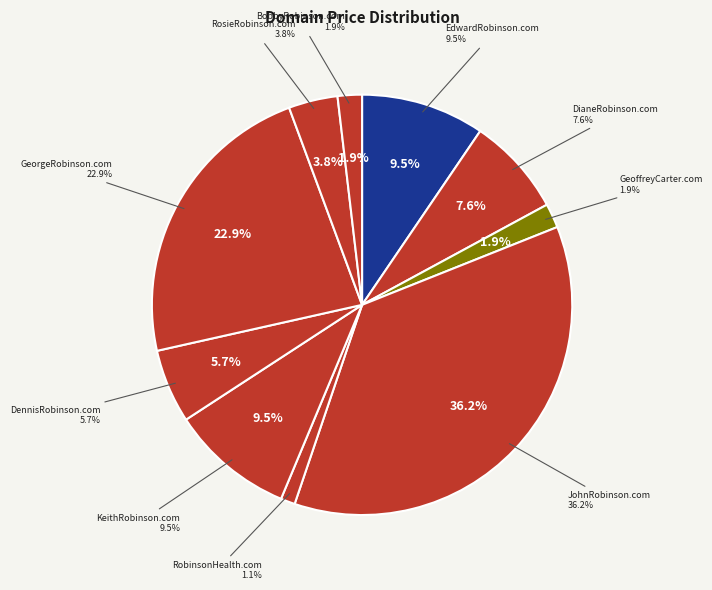

True or false: RosieRobinson.com accounts for 4% of the total.

True